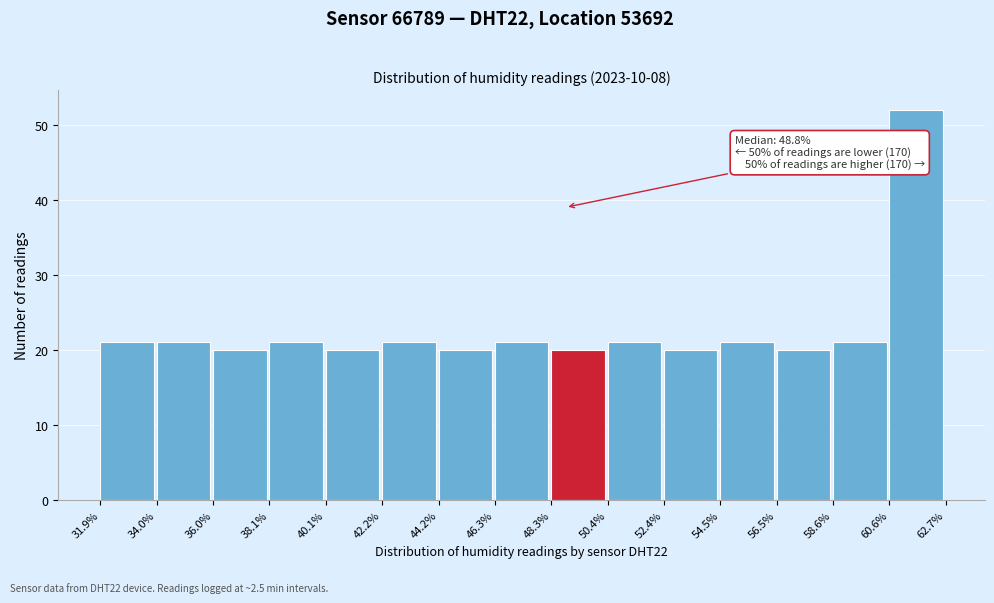

Which range on the x-axis has the tallest bar?

60.6% to 62.7%